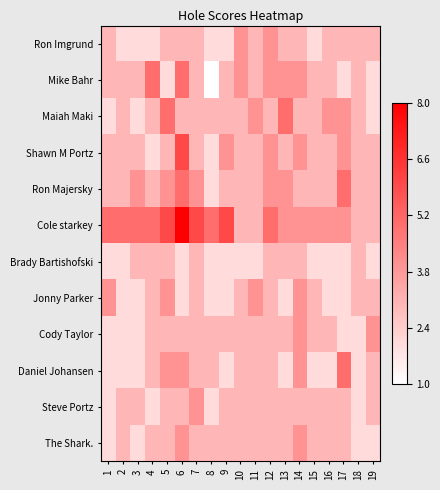

Reading left to right, list all the values displayed in this chart.

Ron Imgrund: 1=0.3	2=0.1	3=0.1	4=0.1	5=0.3	6=0.3	7=0.3	8=0.1	9=0.1	10=0.4	11=0.3	12=0.4	13=0.3	14=0.3	15=0.1	16=0.3	17=0.3	18=0.3	19=0.3
Mike Bahr: 1=0.3	2=0.3	3=0.3	4=0.6	5=0.1	6=0.6	7=0.3	8=0.0	9=0.3	10=0.4	11=0.3	12=0.4	13=0.4	14=0.4	15=0.3	16=0.3	17=0.1	18=0.3	19=0.1
Maiah Maki: 1=0.1	2=0.3	3=0.1	4=0.3	5=0.6	6=0.3	7=0.3	8=0.3	9=0.3	10=0.3	11=0.4	12=0.3	13=0.6	14=0.3	15=0.3	16=0.4	17=0.4	18=0.3	19=0.1
Shawn M Portz: 1=0.3	2=0.3	3=0.3	4=0.1	5=0.3	6=0.7	7=0.3	8=0.1	9=0.4	10=0.3	11=0.3	12=0.4	13=0.3	14=0.4	15=0.3	16=0.3	17=0.4	18=0.3	19=0.3
Ron Majersky: 1=0.3	2=0.3	3=0.4	4=0.3	5=0.4	6=0.6	7=0.4	8=0.1	9=0.3	10=0.3	11=0.3	12=0.4	13=0.4	14=0.3	15=0.3	16=0.3	17=0.6	18=0.3	19=0.3
Cole starkey: 1=0.6	2=0.6	3=0.6	4=0.6	5=0.7	6=1.0	7=0.7	8=0.6	9=0.7	10=0.3	11=0.3	12=0.6	13=0.4	14=0.4	15=0.4	16=0.4	17=0.4	18=0.3	19=0.3
Brady Bartishofski: 1=0.1	2=0.1	3=0.3	4=0.3	5=0.3	6=0.1	7=0.3	8=0.1	9=0.1	10=0.1	11=0.1	12=0.3	13=0.3	14=0.3	15=0.1	16=0.1	17=0.1	18=0.3	19=0.1
Jonny Parker: 1=0.4	2=0.1	3=0.1	4=0.3	5=0.4	6=0.1	7=0.3	8=0.1	9=0.1	10=0.3	11=0.4	12=0.3	13=0.1	14=0.4	15=0.3	16=0.1	17=0.1	18=0.3	19=0.3
Cody Taylor: 1=0.1	2=0.1	3=0.1	4=0.3	5=0.3	6=0.3	7=0.3	8=0.3	9=0.3	10=0.3	11=0.3	12=0.3	13=0.3	14=0.4	15=0.3	16=0.3	17=0.1	18=0.1	19=0.4
Daniel Johansen: 1=0.1	2=0.1	3=0.1	4=0.3	5=0.4	6=0.4	7=0.3	8=0.3	9=0.1	10=0.3	11=0.3	12=0.3	13=0.1	14=0.4	15=0.1	16=0.1	17=0.6	18=0.1	19=0.3
Steve Portz: 1=0.1	2=0.3	3=0.3	4=0.1	5=0.3	6=0.3	7=0.4	8=0.1	9=0.3	10=0.3	11=0.3	12=0.3	13=0.3	14=0.3	15=0.3	16=0.3	17=0.3	18=0.1	19=0.3
The Shark.: 1=0.1	2=0.3	3=0.1	4=0.3	5=0.3	6=0.4	7=0.3	8=0.3	9=0.3	10=0.3	11=0.3	12=0.3	13=0.3	14=0.4	15=0.3	16=0.3	17=0.3	18=0.1	19=0.1